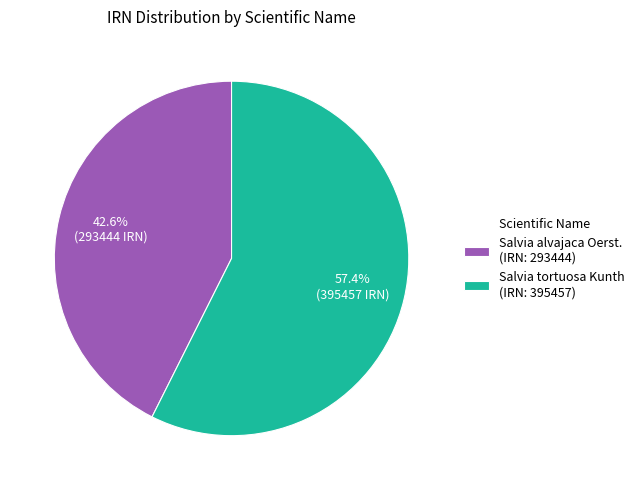

How many slices are in this pie chart?

2